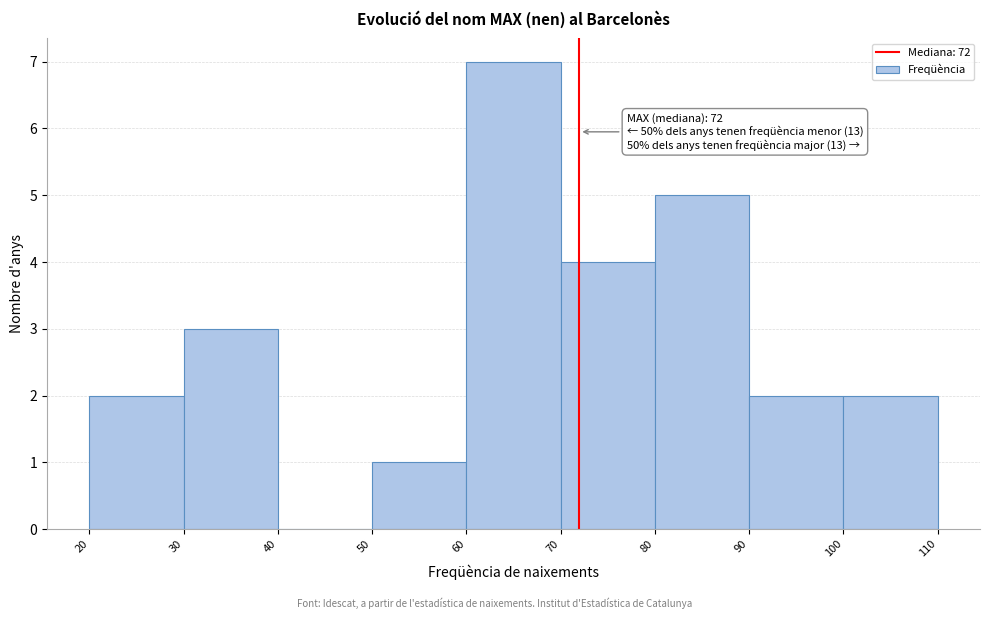

Which range on the x-axis has the tallest bar?

60 to 70